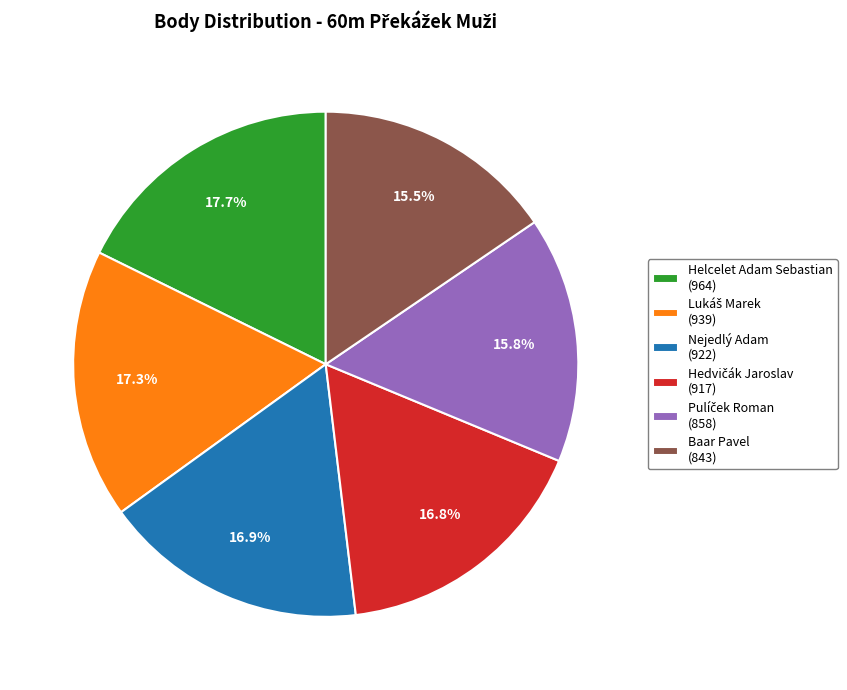

Approximately how many times larger is the value at Nejedlý Adam (922) compared to Baar Pavel (843)?

1.1